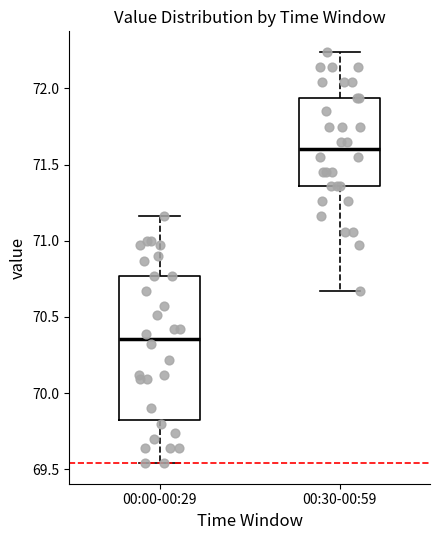

Which box has the lowest median line?

00:00-00:29